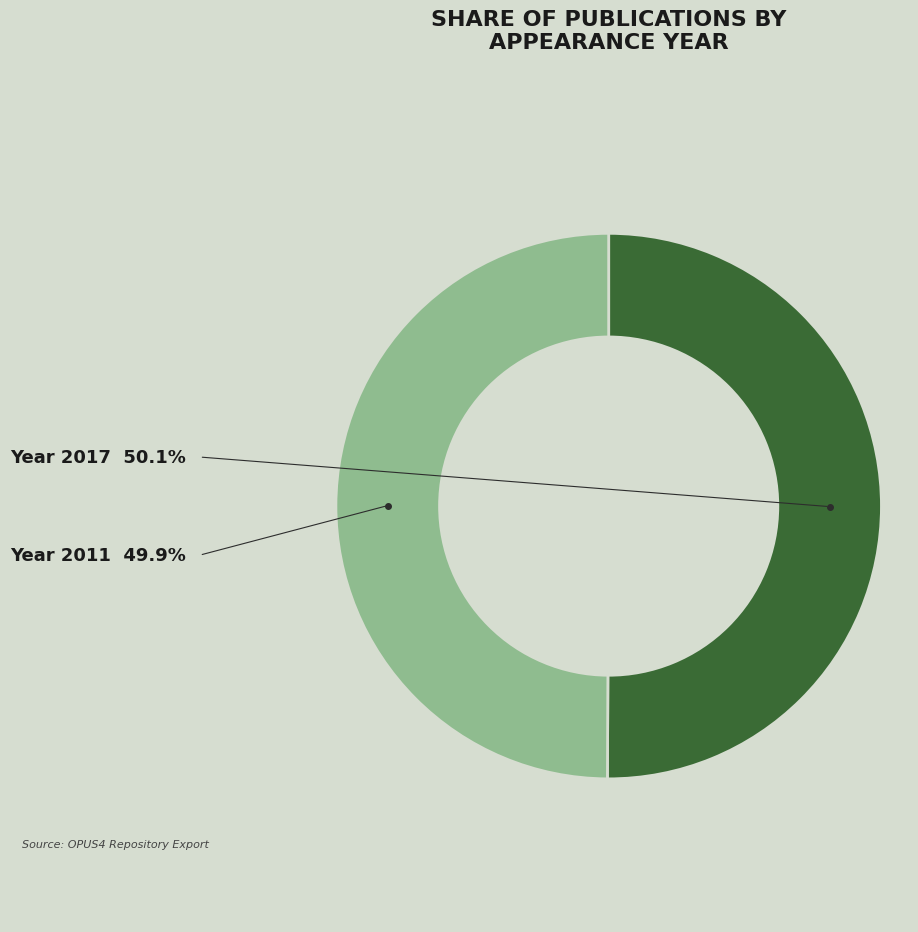

Which slice is the smallest?

OPUS4-37153 (2011)